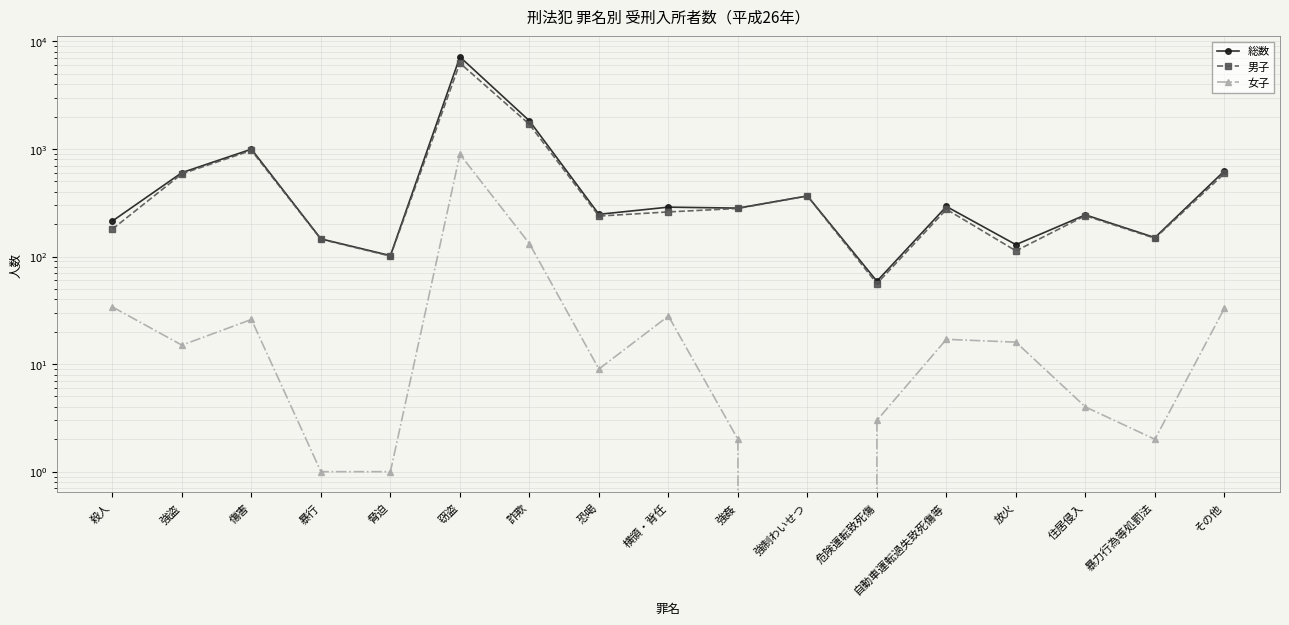

How many data points in 女子 are above 15?

8